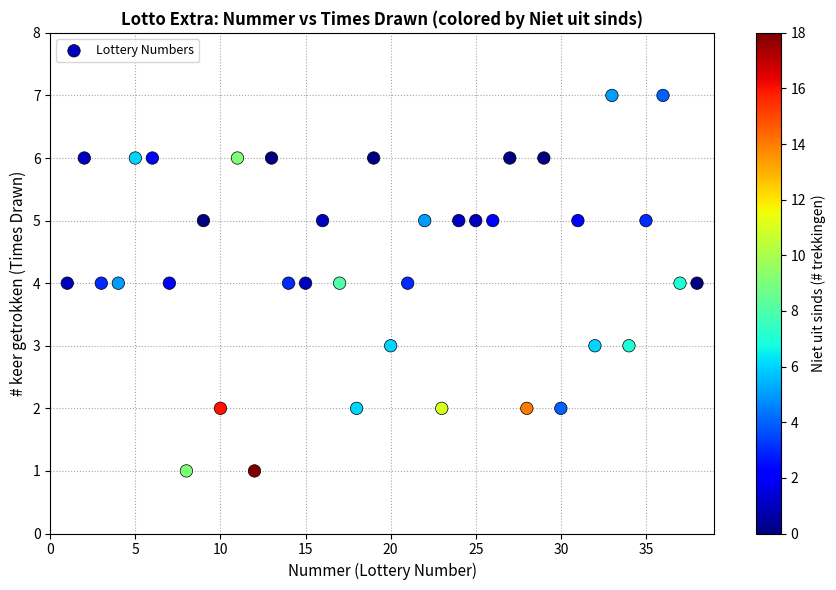

What is the range of X values (max minus min)?

37